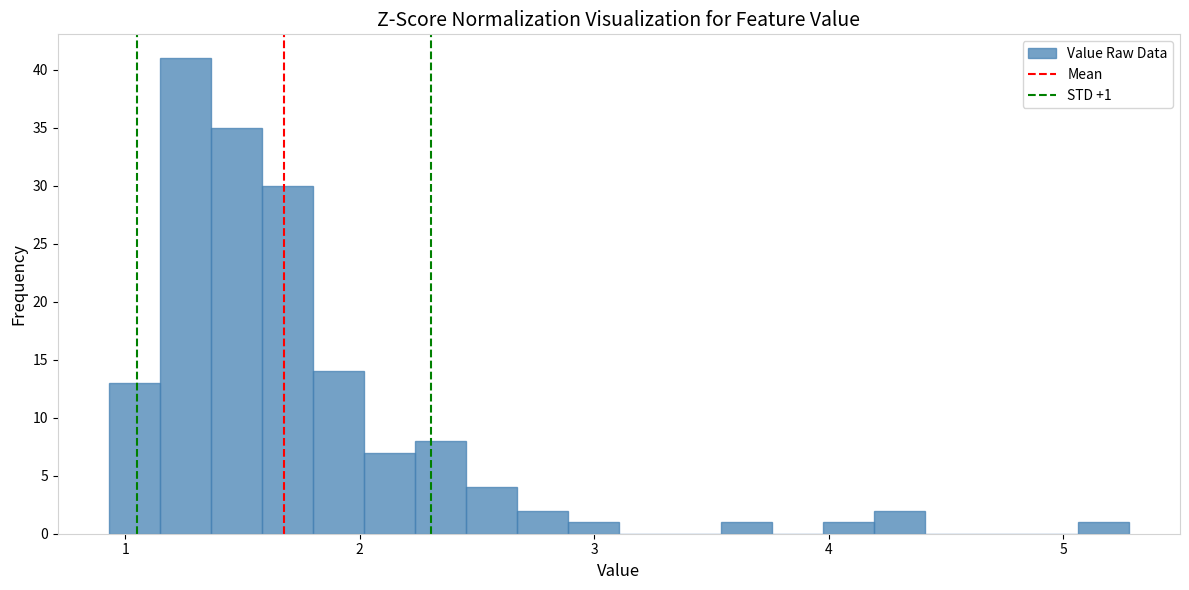

Around what value on the x-axis is the tallest bar? Give the approximate position of its centre, as read against the axis.

1.3